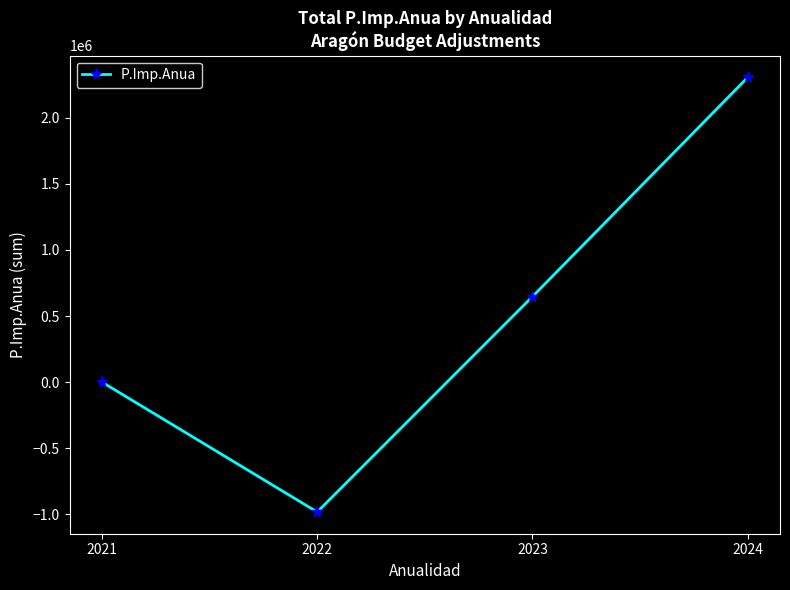

What is the average value?

492394.9